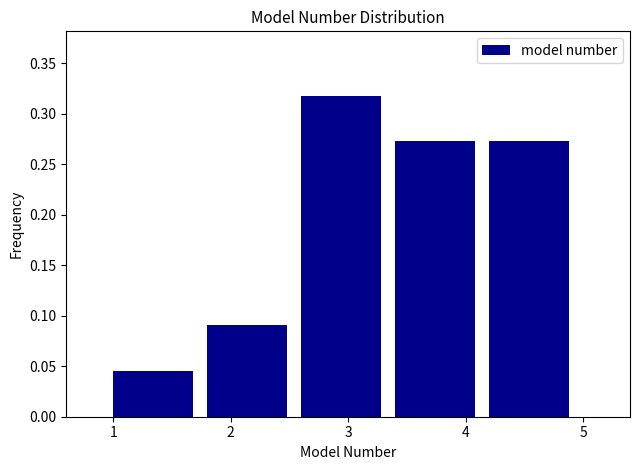

Reading left to right, transcribe this chart: for each bar, give the range it covers on the x-axis and its height. The values are not printed on the chart, so give them approximately, as read against the axis.

1.0 to 1.8: 0.045
1.8 to 2.6: 0.090
2.6 to 3.4: 0.320
3.4 to 4.2: 0.275
4.2 to 5.0: 0.275